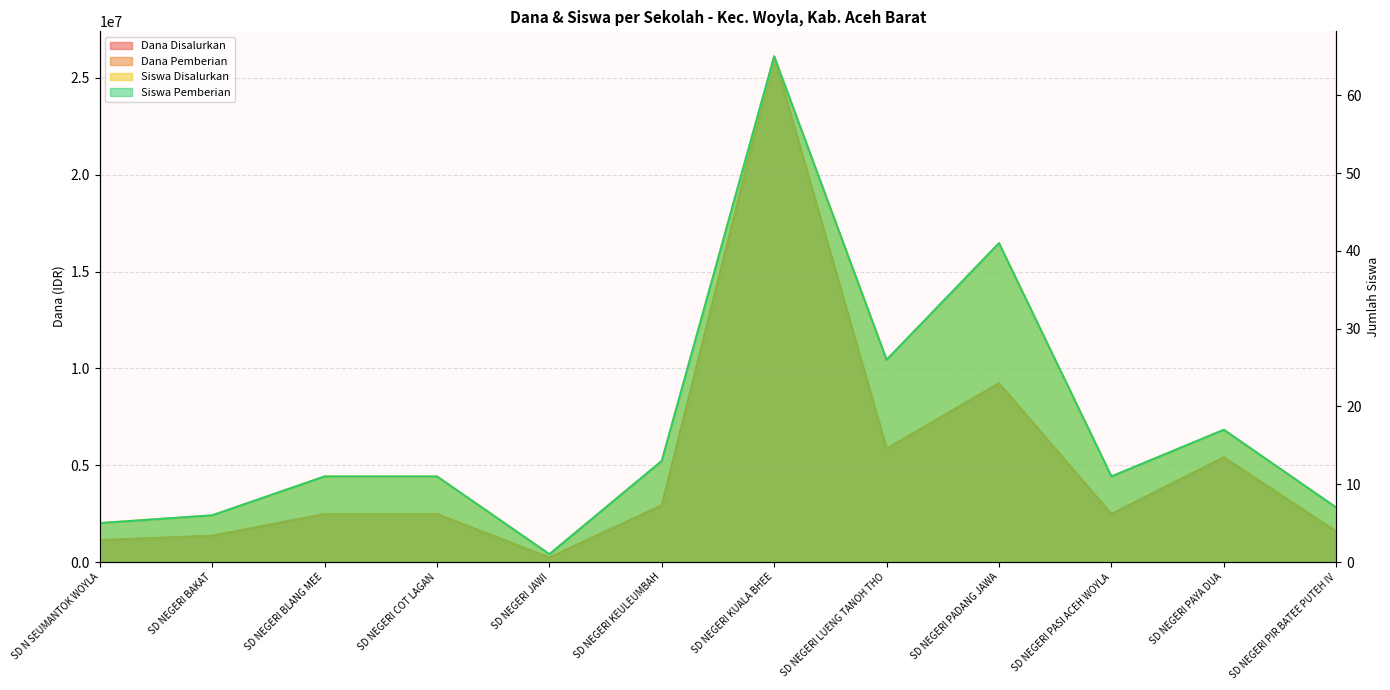

What is the average value of the Dana Disalurkan series?

5100000